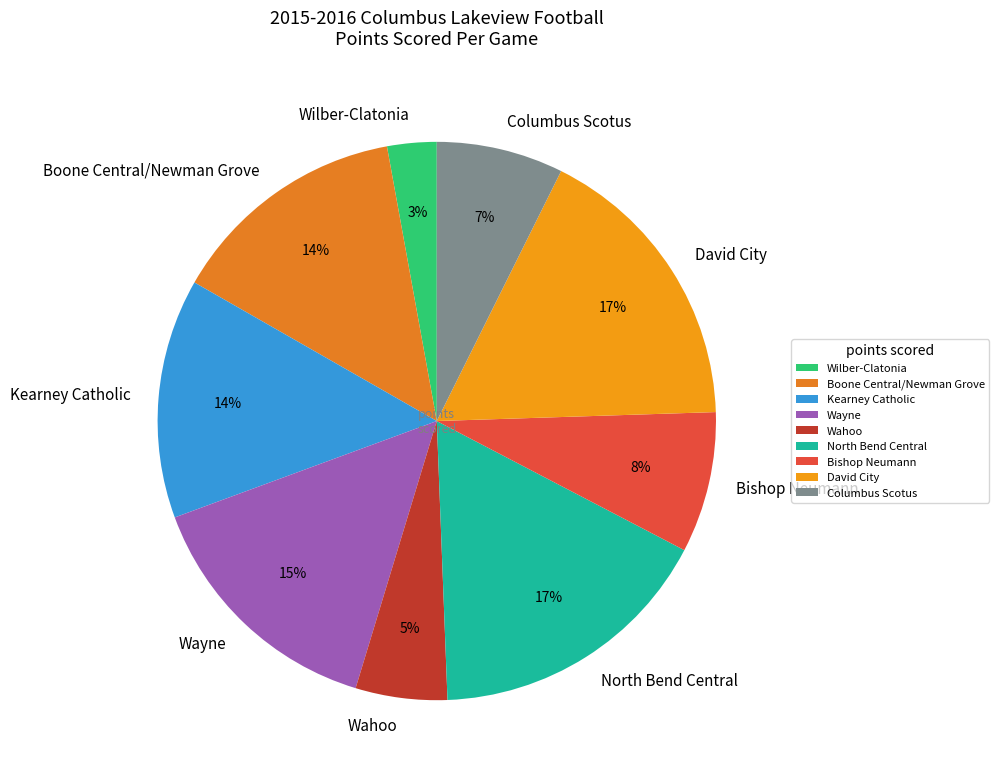

Which category has the smallest portion of the pie?

Wilber-Clatonia